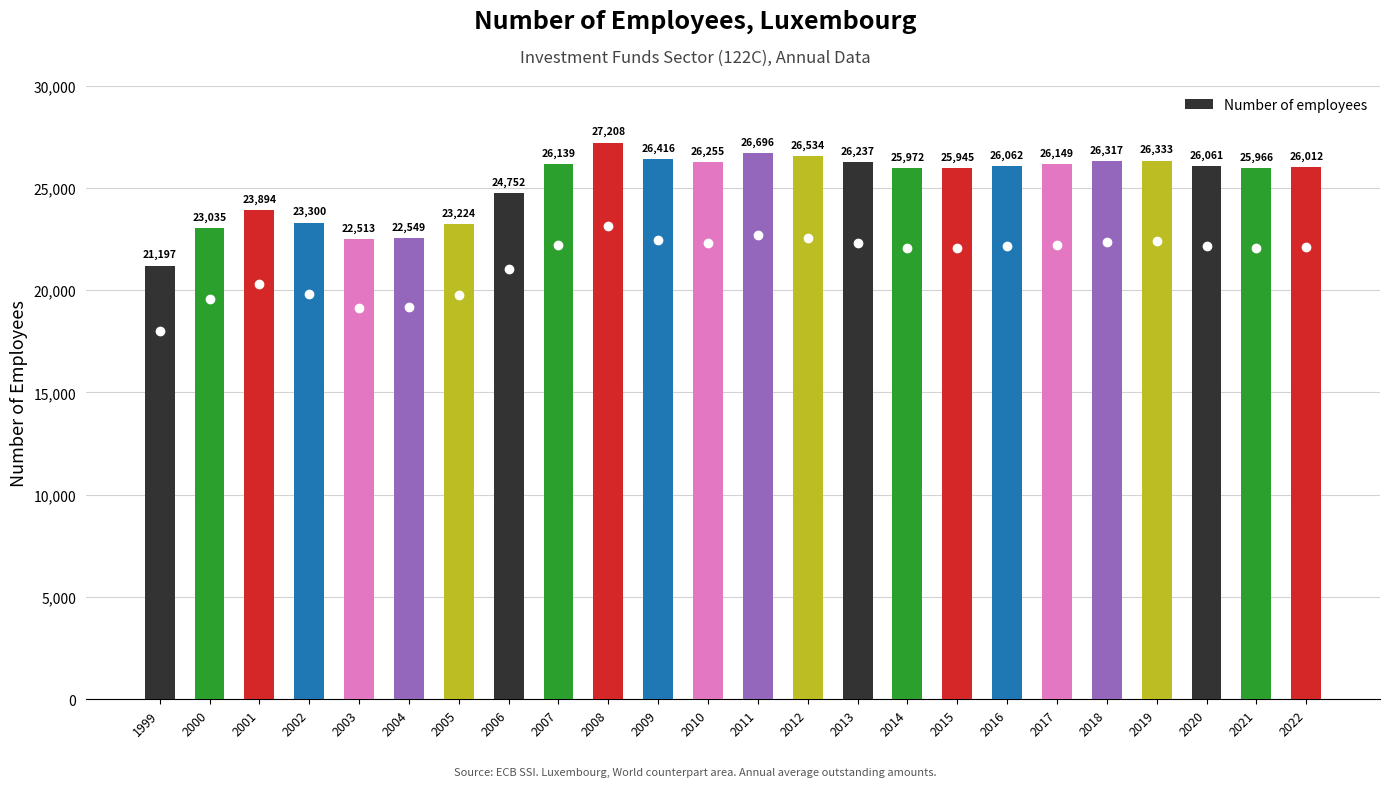

True or false: the data shows 16992 at 2021.

False